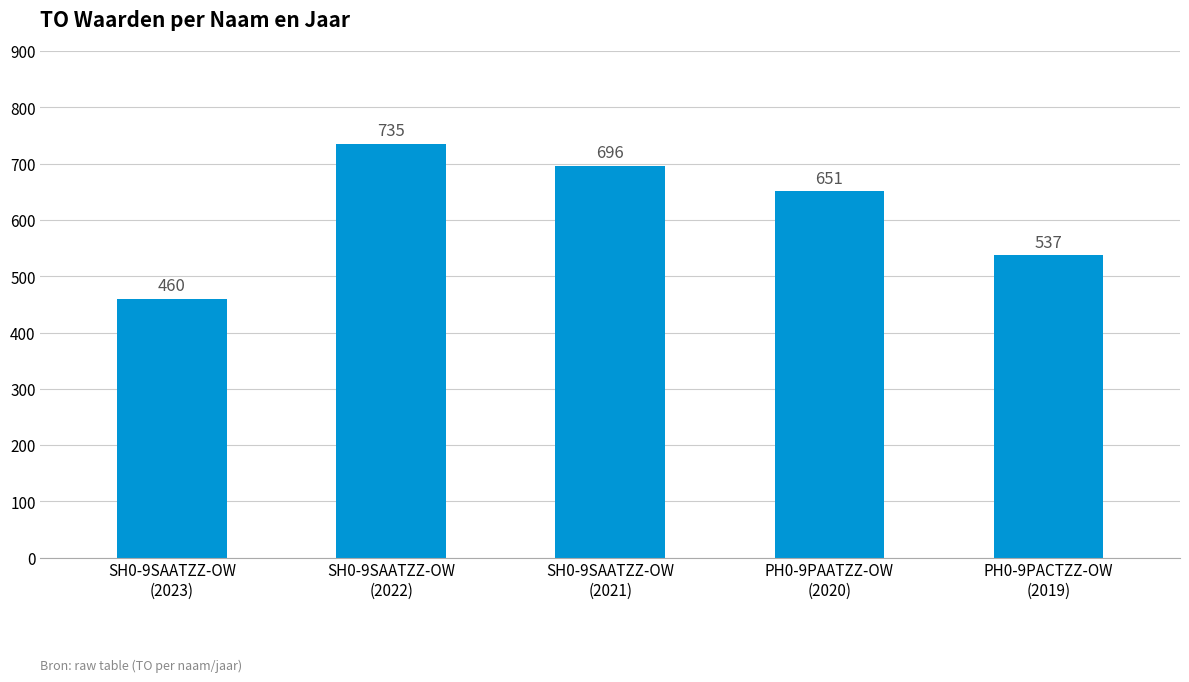

The value at SH0-9SAATZZ-OW
(2021) is 1051. True or false?

False